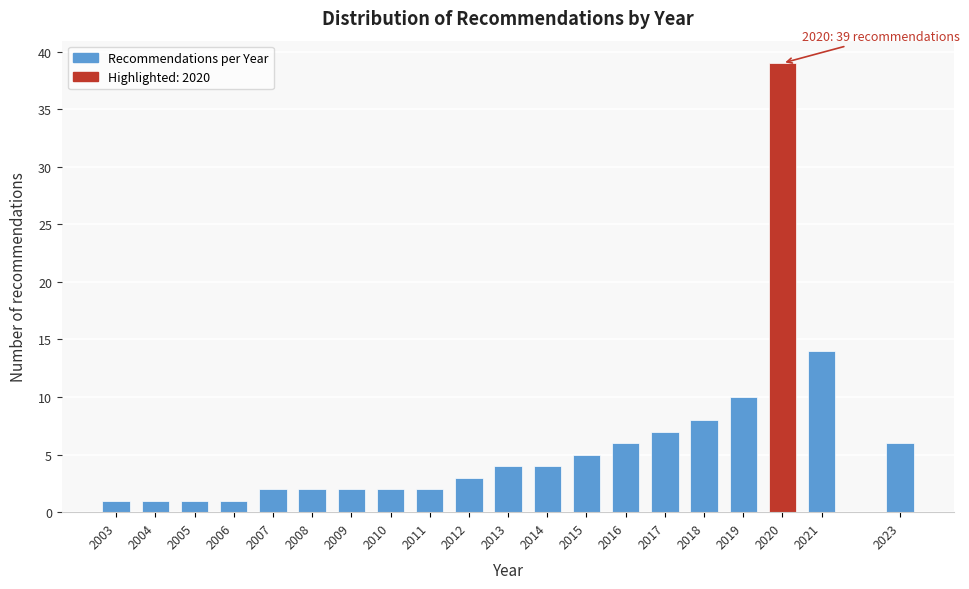

Reading left to right, extract all data points from this chart.

2003=1	2004=1	2005=1	2006=1	2007=2	2008=2	2009=2	2010=2	2011=2	2012=3	2013=4	2014=4	2015=5	2016=6	2017=7	2018=8	2019=10	2020=39	2021=14	2023=6